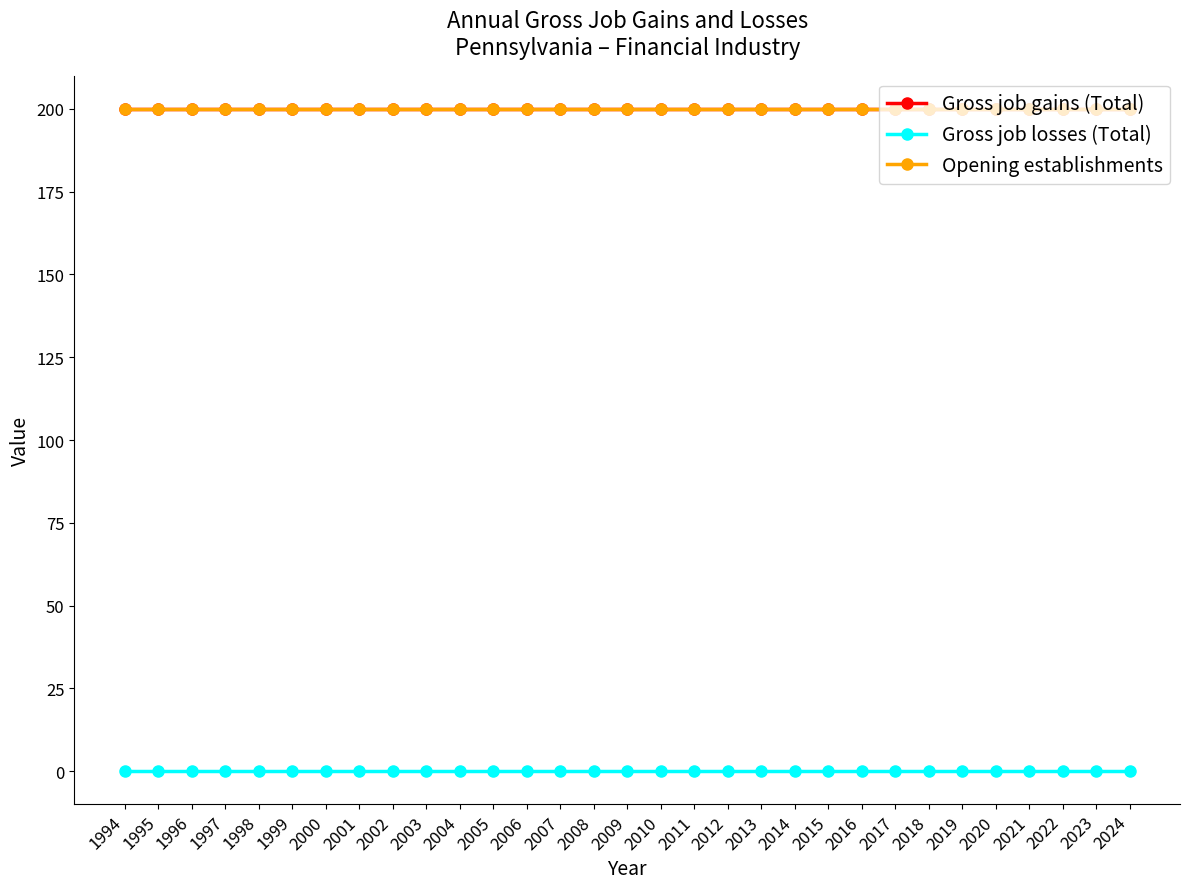

Does the chart have visible grid lines?

No